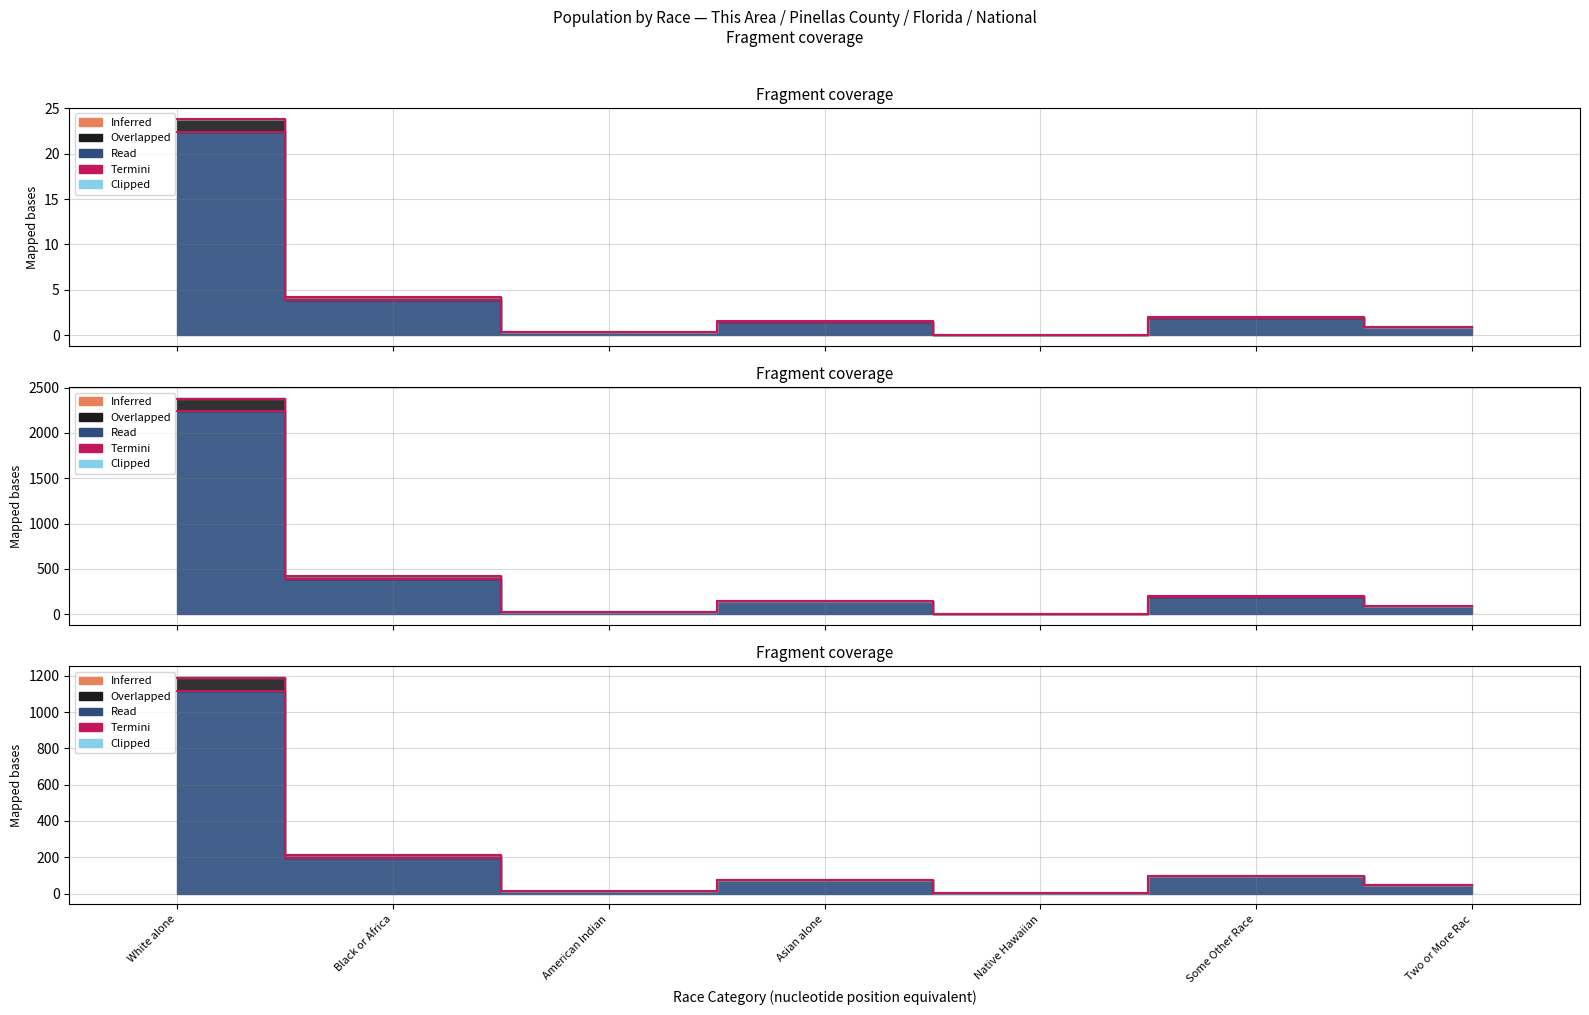

The chart shows a value of 2.0 at Some Other Race. True or false?

True